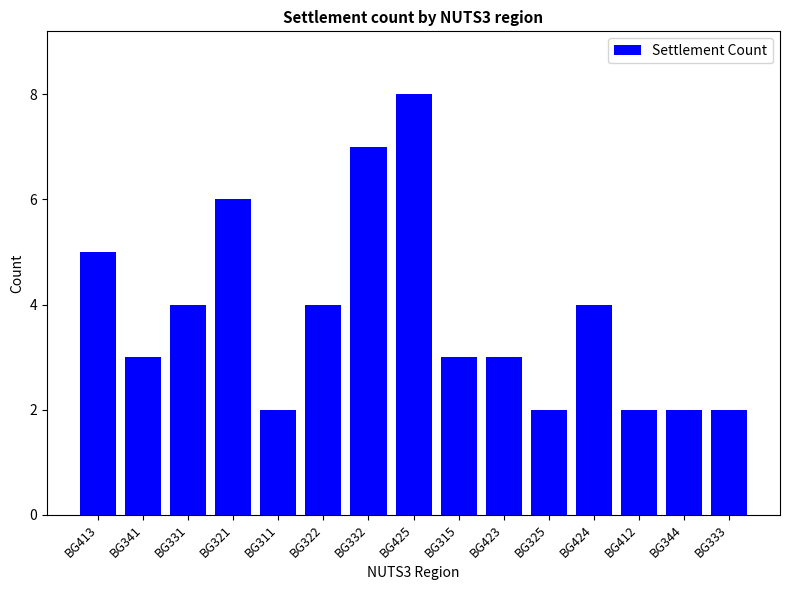

Which has a higher value, BG332 or BG331?

BG332